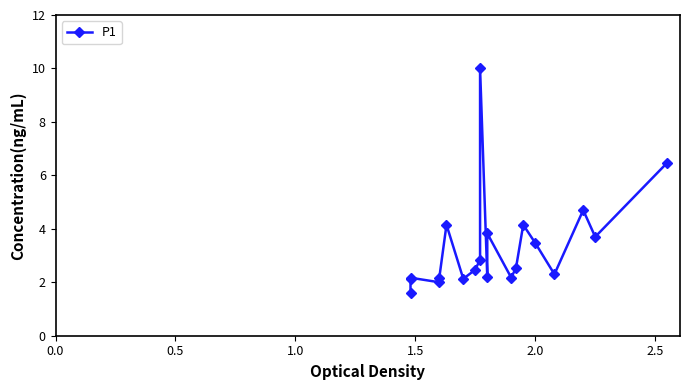

Reading left to right, transcribe all the data shown in this chart.

1.6	2.1	2.2	2.0	2.2	4.2	2.1	2.5	2.9	10.0	2.2	3.8	2.2	2.5	4.2	3.5	2.3	4.7	3.7	6.5